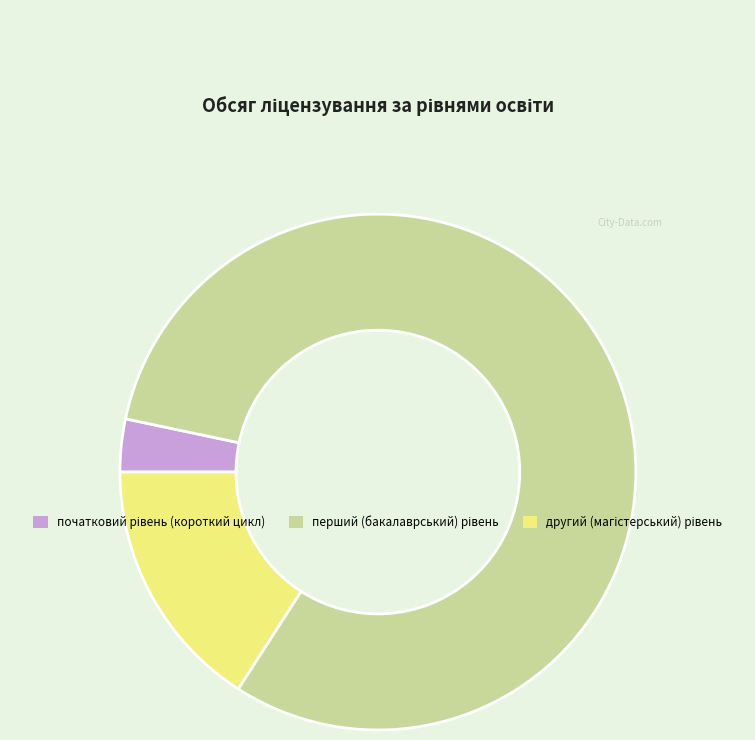

Is there any slice that represents more than half of the pie?

Yes